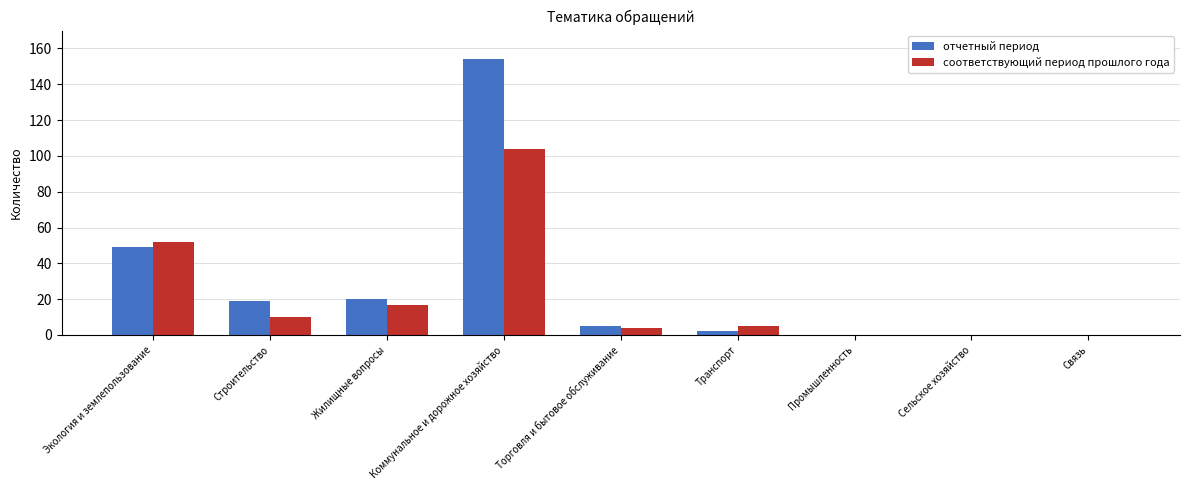

Which series has the largest total across all categories?

отчетный период